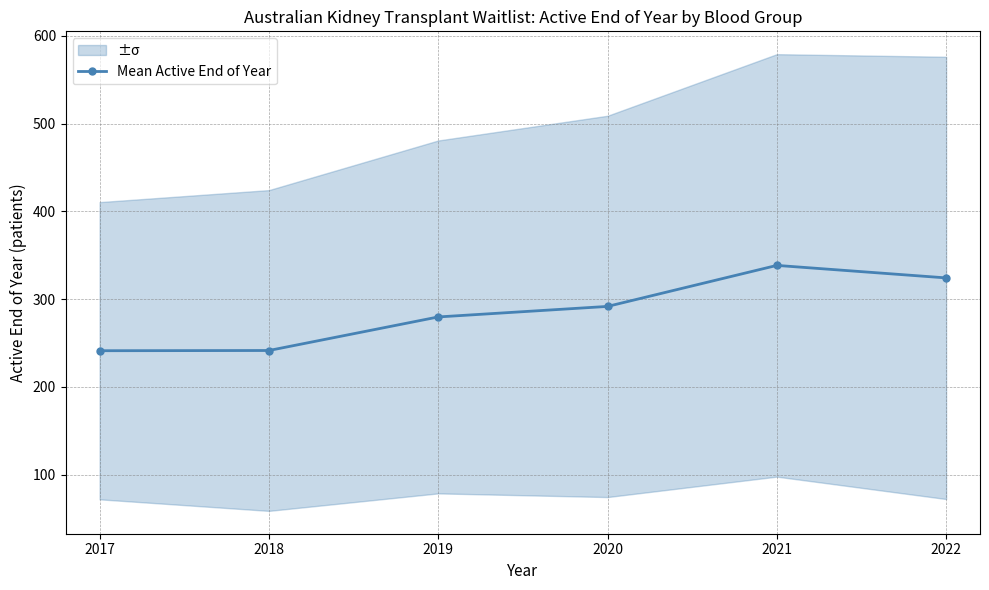

Is this an area chart (filled region under the line)?

No